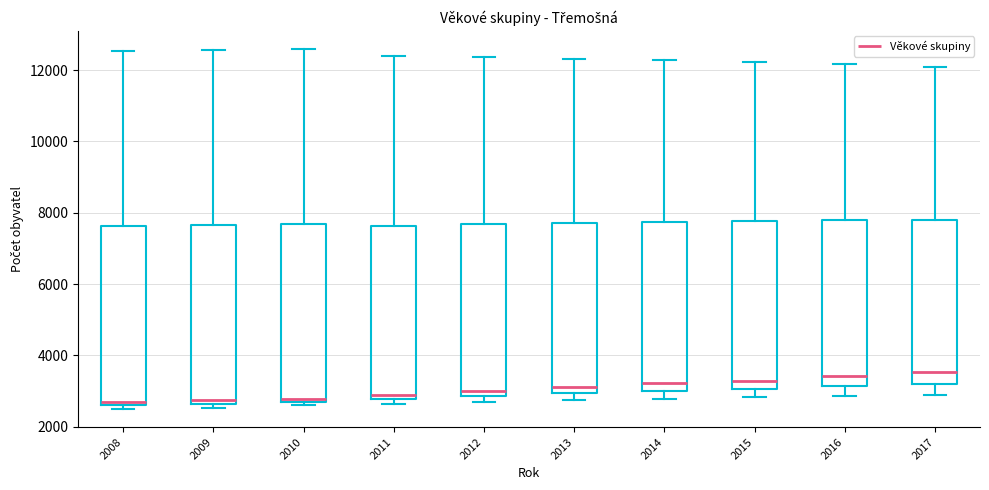

Reading left to right, read every box against the y-axis: the position of its median line, the range the box covers, and the ends of its whiskers. The values are not printed on the chart, so give them approximately, as read against the axis.

2008: median 2800, box 2600 to 7600, whiskers 2400 to 12600
2009: median 2800, box 2600 to 7600, whiskers 2600 (just below the box's lower edge) to 12600
2010: median 2800, box 2600 to 7600, whiskers 2600 (just below the box's lower edge) to 12600
2011: median 2800 (just above the box's lower edge), box 2800 to 7600, whiskers 2600 to 12400
2012: median 3000, box 2800 to 7600, whiskers 2600 to 12400
2013: median 3200, box 3000 to 7800, whiskers 2800 to 12400
2014: median 3200, box 3000 to 7800, whiskers 2800 to 12200
2015: median 3200, box 3000 to 7800, whiskers 2800 to 12200
2016: median 3400, box 3200 to 7800, whiskers 2800 to 12200
2017: median 3600, box 3200 to 7800, whiskers 2800 to 12000